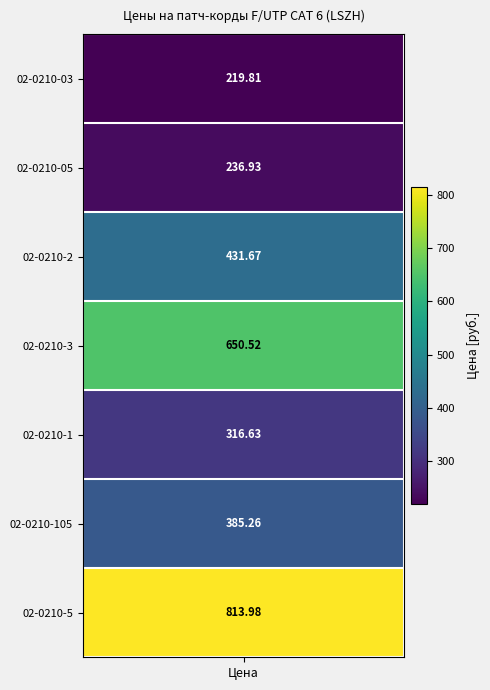

At which category does the chart reach its minimum across all series?

02-0210-03